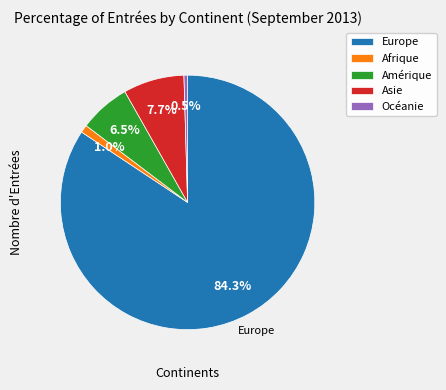

Which has a higher value, Afrique or Europe?

Europe